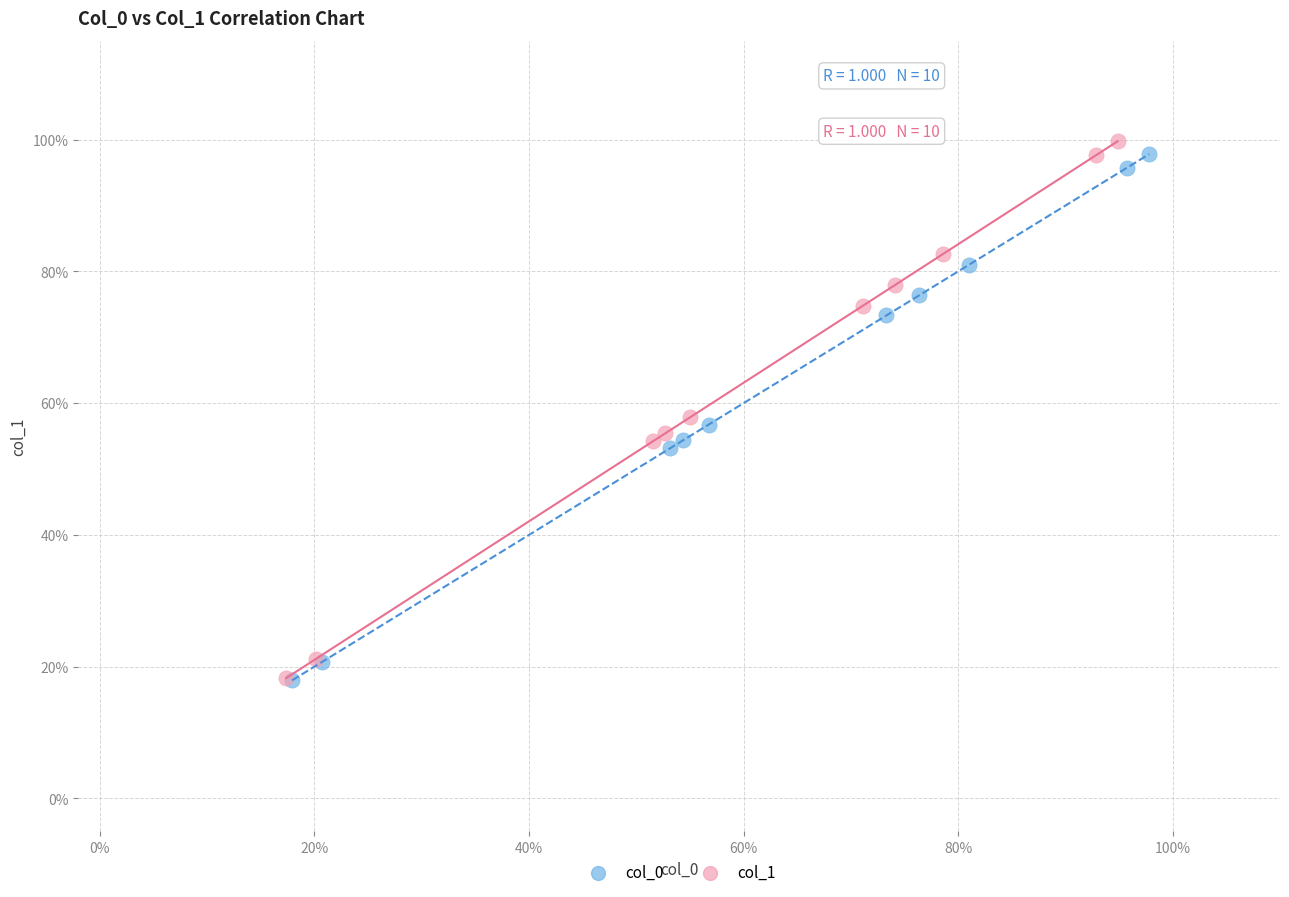

What are all the series names shown in the legend?

col_0, col_1